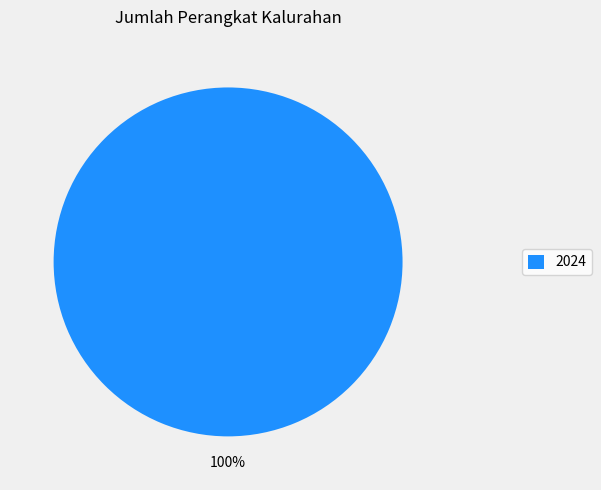

To the nearest percent, what portion does 2024 represent?

100%